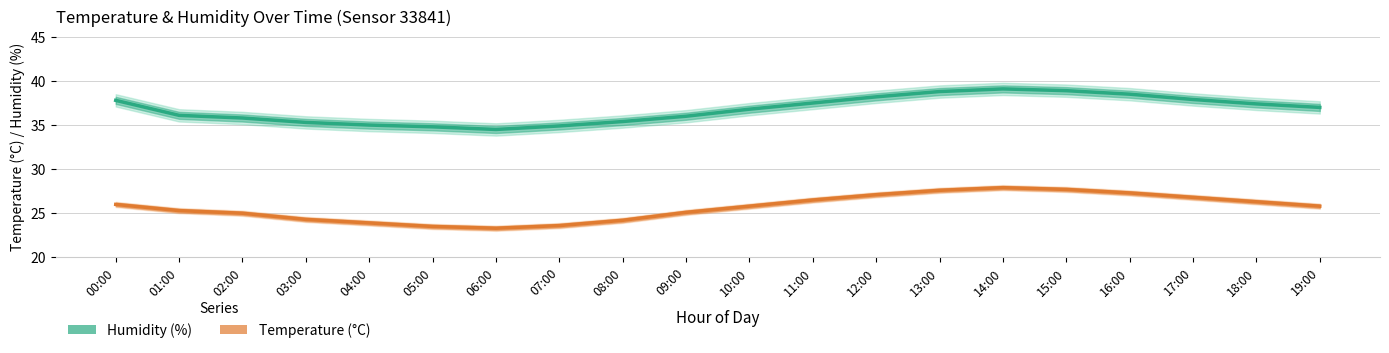

Which series has the largest total across all categories?

Humidity (%)